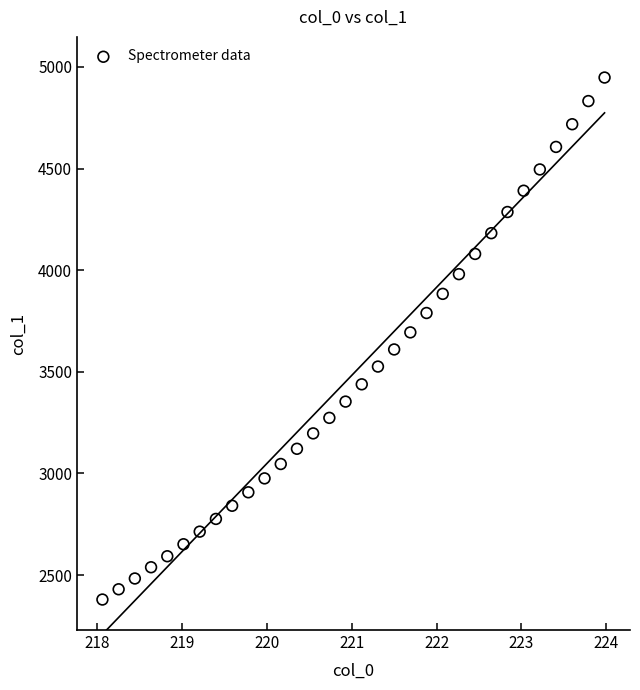

What is the range of Y values (max minus min)?

2568.1